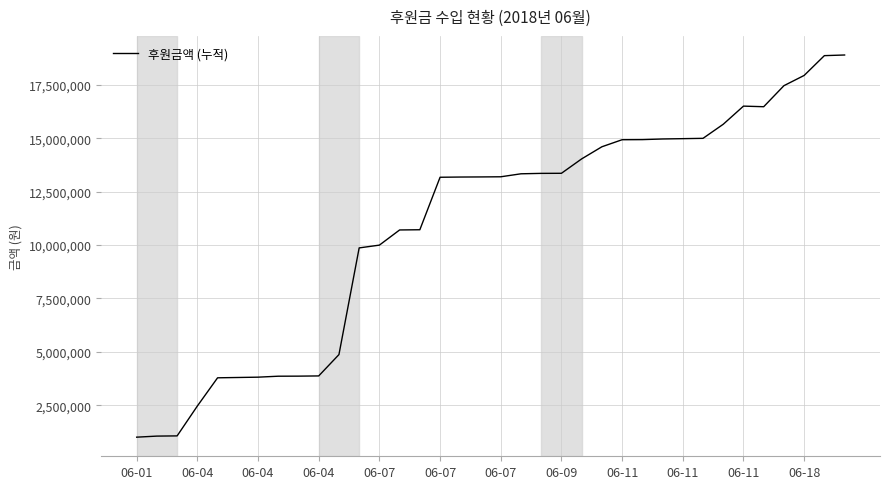

What is the smallest value displayed?

1000000